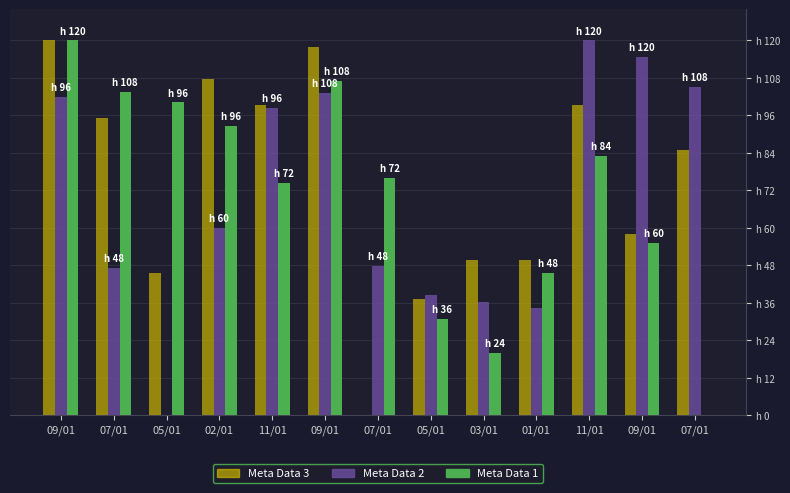

Which has a higher value, 09/01 or 11/01?

09/01